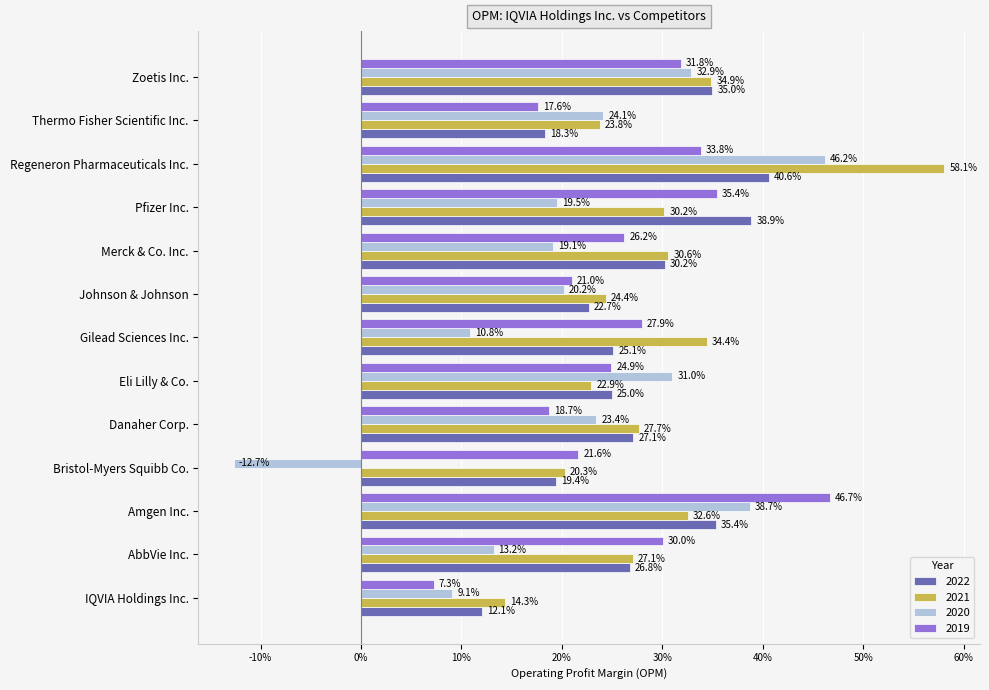

What is the difference between the highest and lowest values at Regeneron Pharmaceuticals Inc.?

0.2